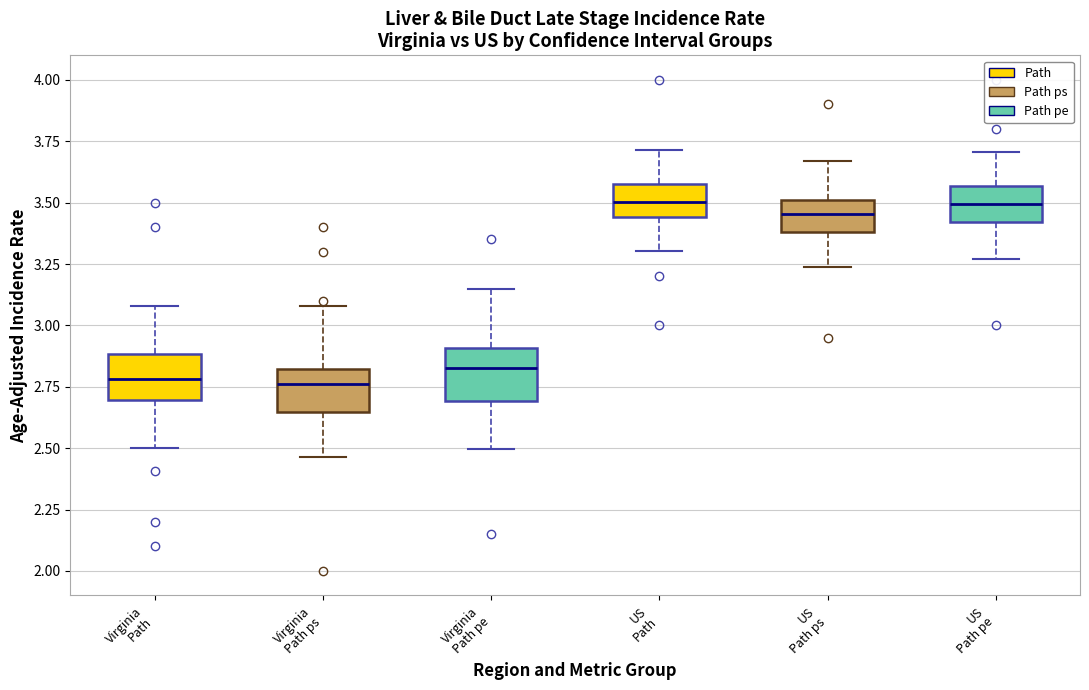

Where is the upper edge of the box for Virginia Path ps on the y-axis? The values are not printed on the chart, so give them approximately, as read against the axis.

2.80